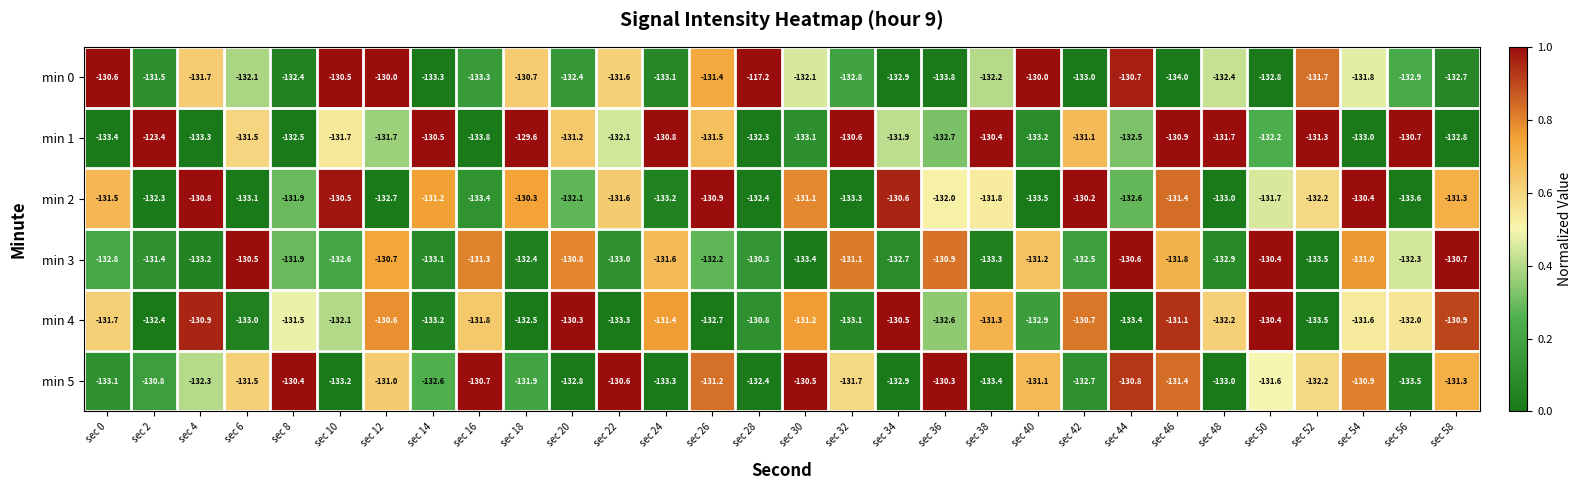

What is the average value of the min 3 series?

-131.9